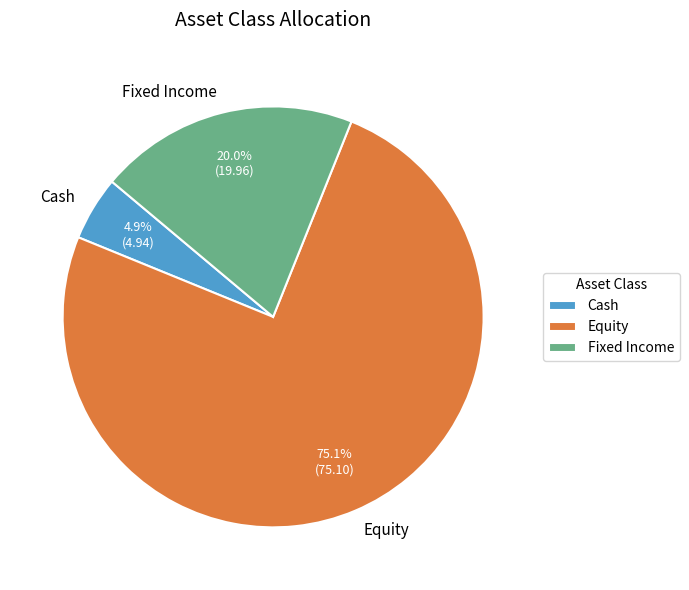

To the nearest percent, what is the difference between the largest and smallest slice percentages?

70%